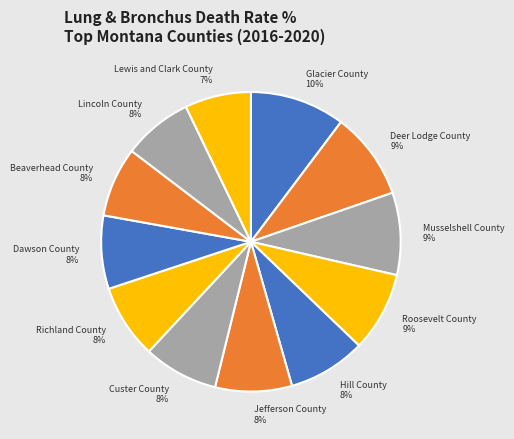

To the nearest percent, what is the average slice percentage?

8%